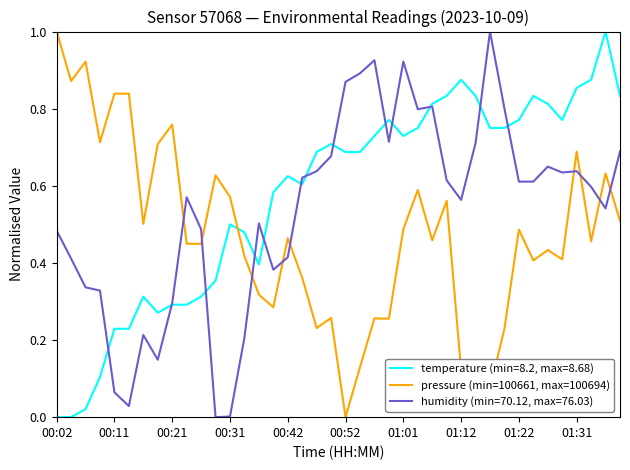

What is the maximum value shown in the chart?

1.0